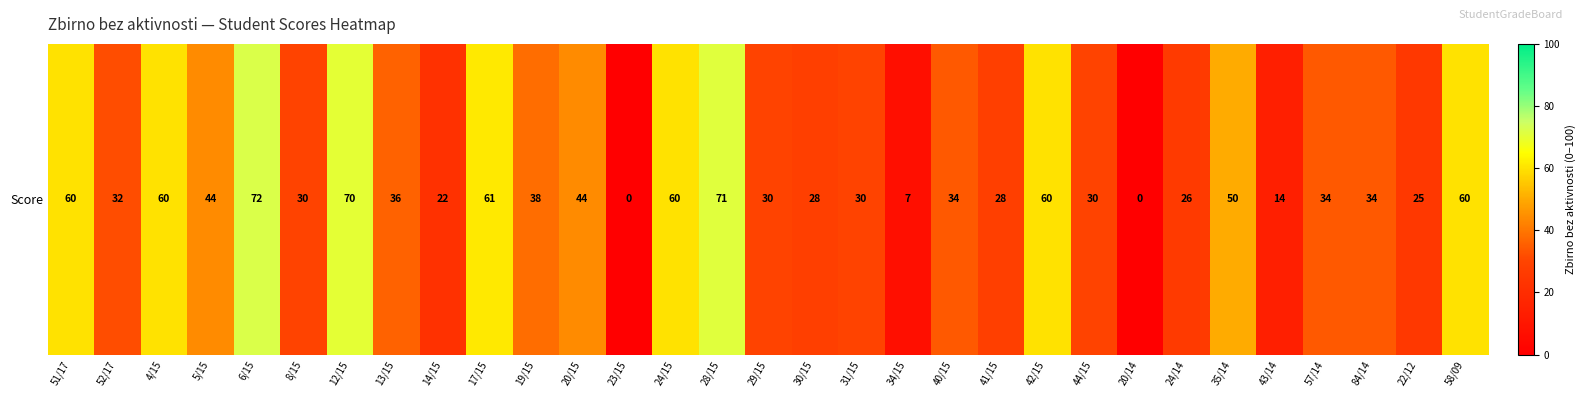

Between 6/15 and 57/14, which is larger?

6/15